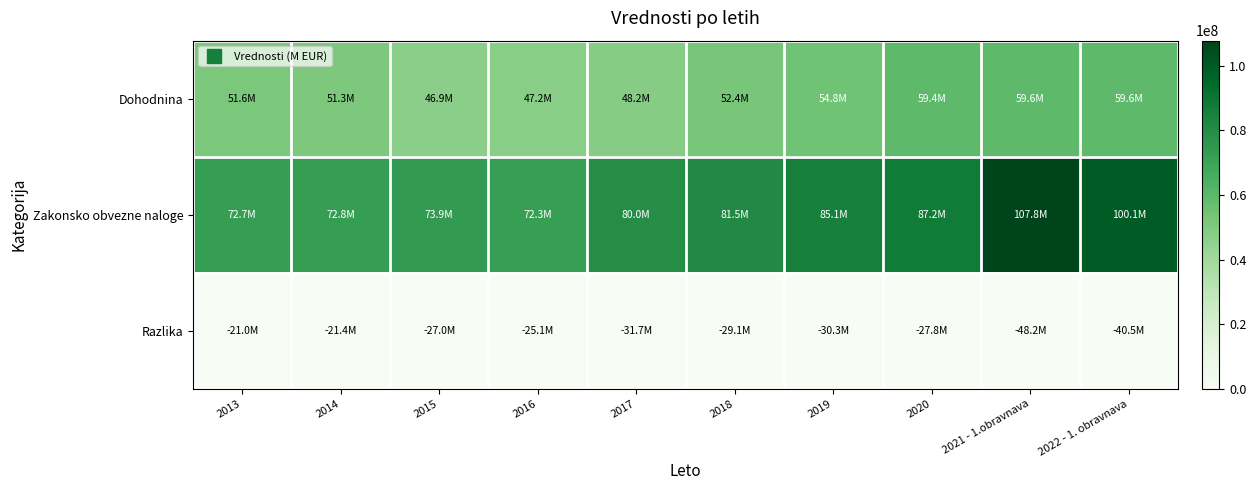

What is the difference between the highest and lowest values at 2019?

115356344